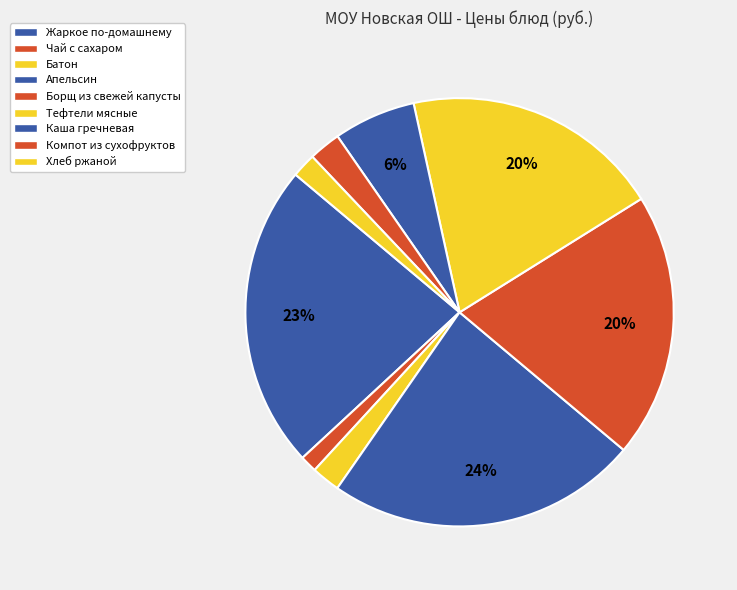

What is the largest slice in the pie chart?

Апельсин